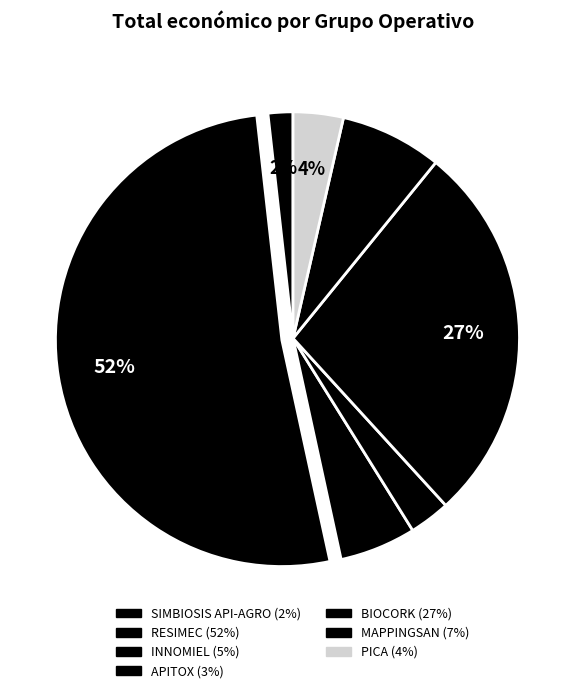

Combined, what portion of the pie is RESIMEC and APITOX?

54.6%